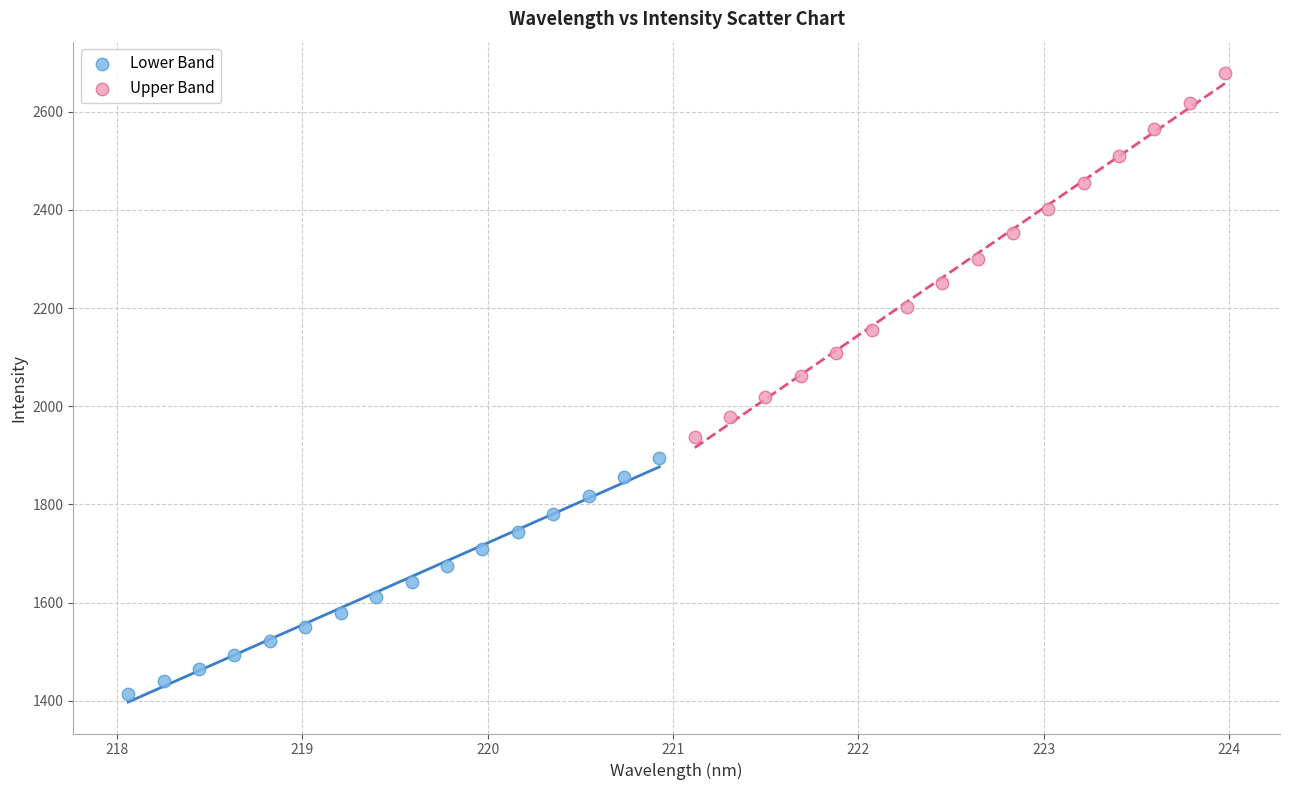

What are all the series names shown in the legend?

Lower Band, Upper Band